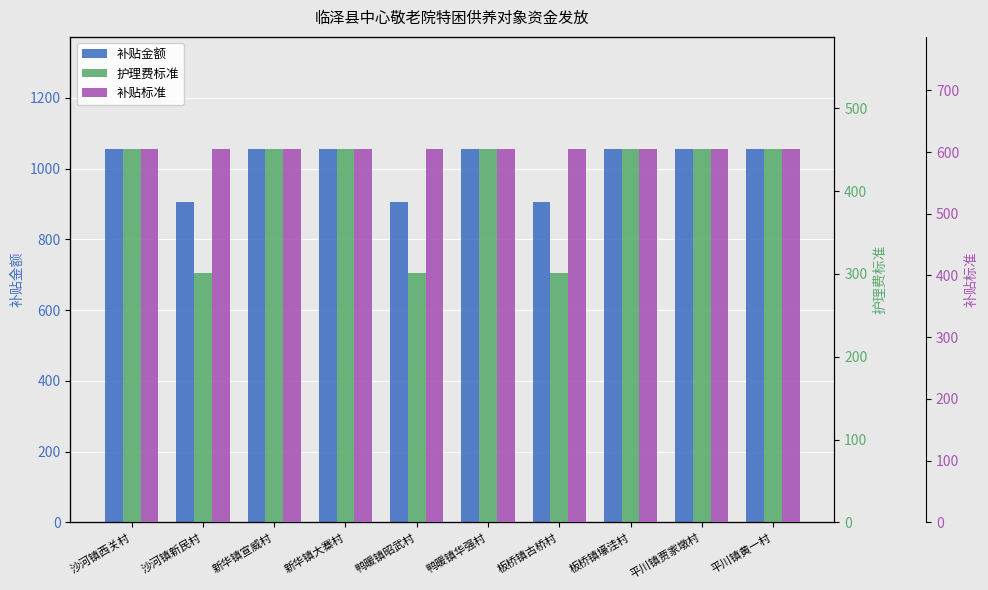

How many categories are shown in the chart?

10